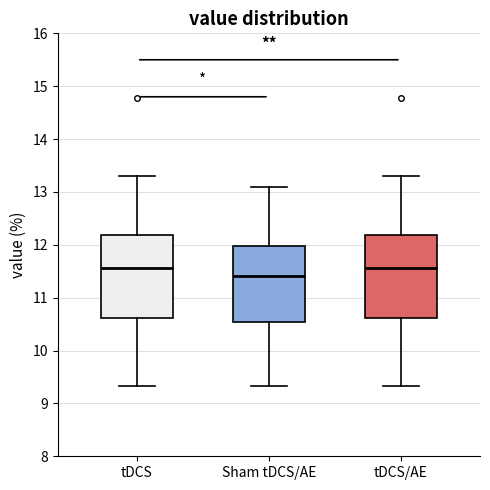

Where does the lower whisker of the box for tDCS end on the y-axis? The values are not printed on the chart, so give them approximately, as read against the axis.

9.3